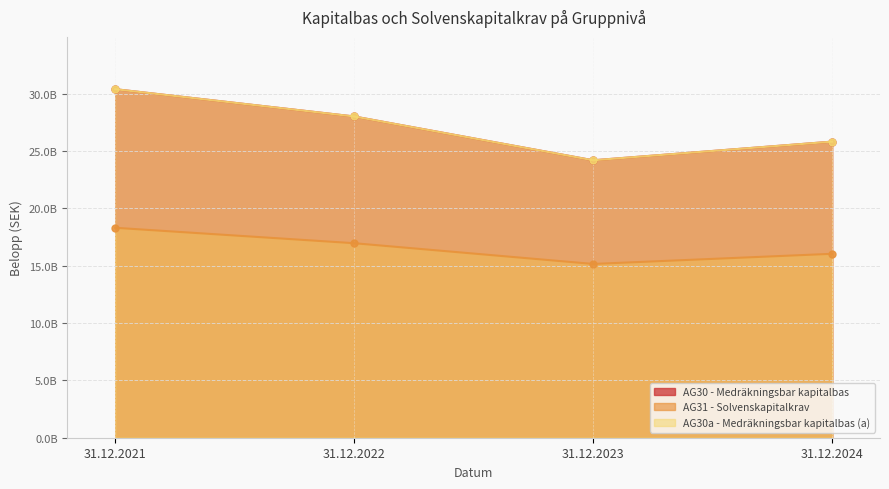

The AG31 - Solvenskapitalkrav series shows 7181160769 at 31.12.2022. True or false?

False